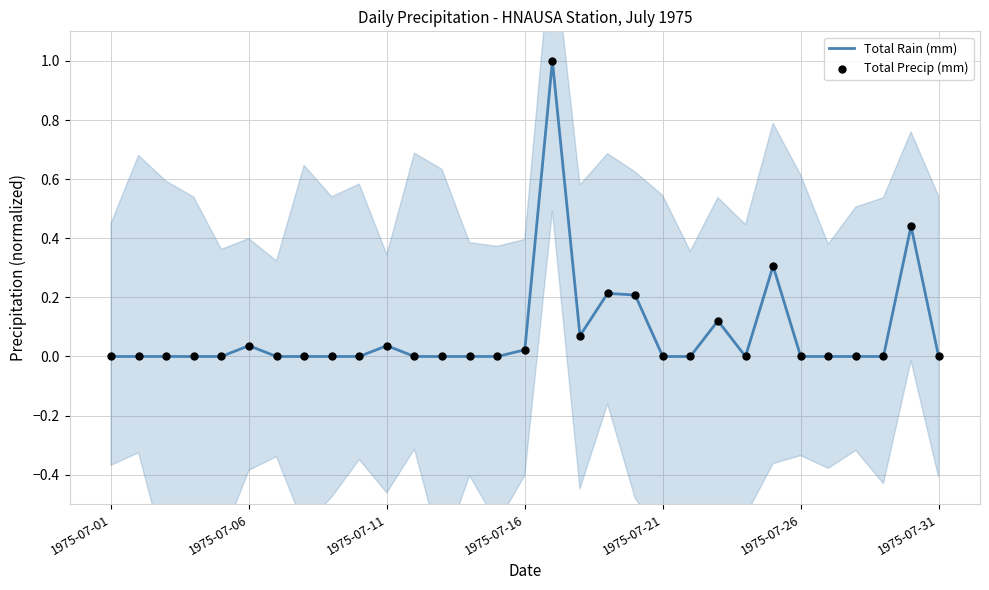

At which category is the sum across all series the highest?

16